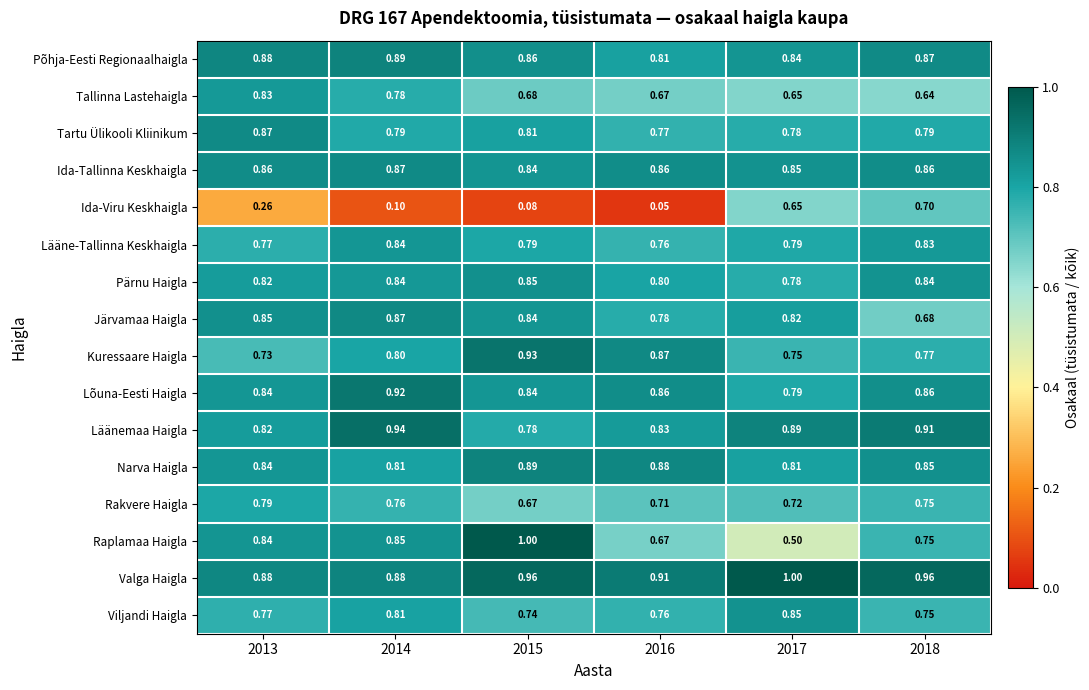

What is the minimum value shown in the chart?

0.1